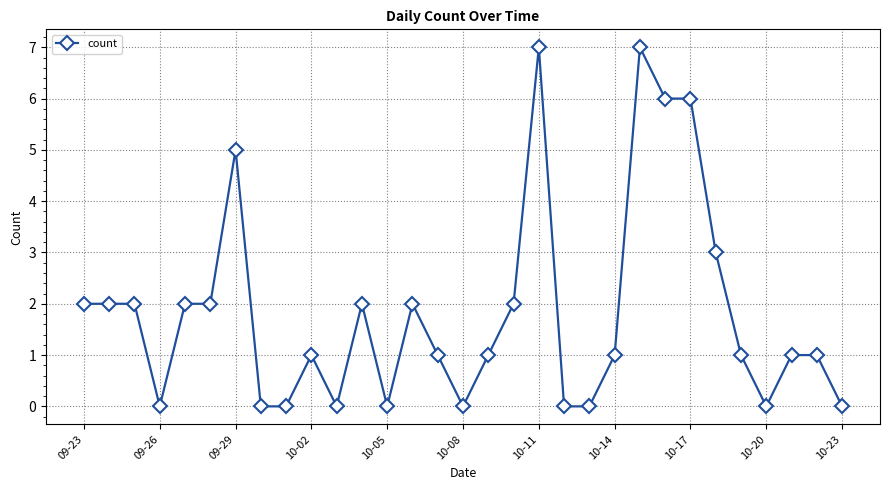

What is the greatest value displayed?

7